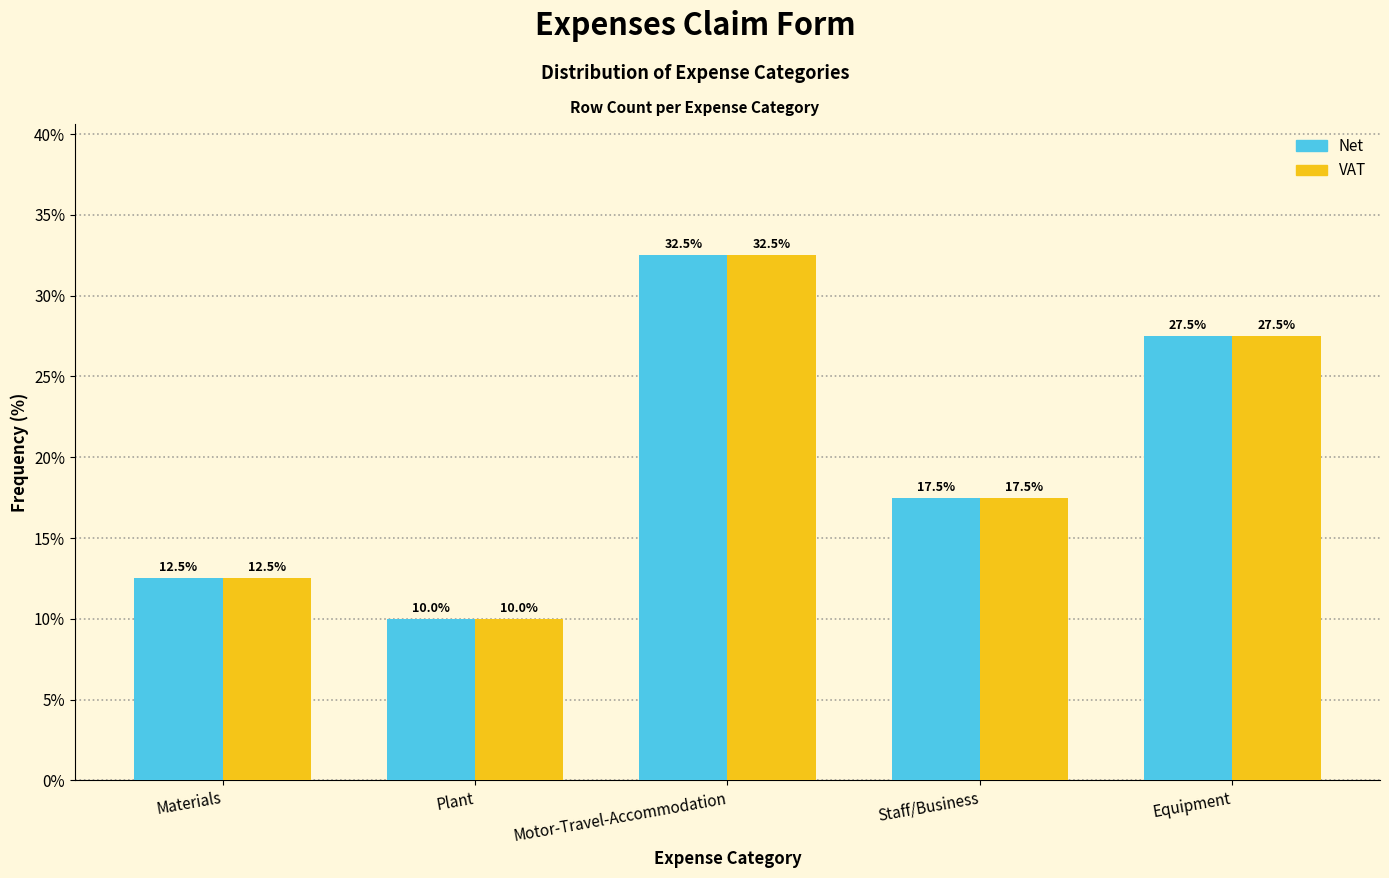

Reading left to right, extract all data points from this chart.

Net: Materials=12.5	Plant=10.0	Motor-Travel-Accommodation=32.5	Staff/Business=17.5	Equipment=27.5
VAT: Materials=12.5	Plant=10.0	Motor-Travel-Accommodation=32.5	Staff/Business=17.5	Equipment=27.5